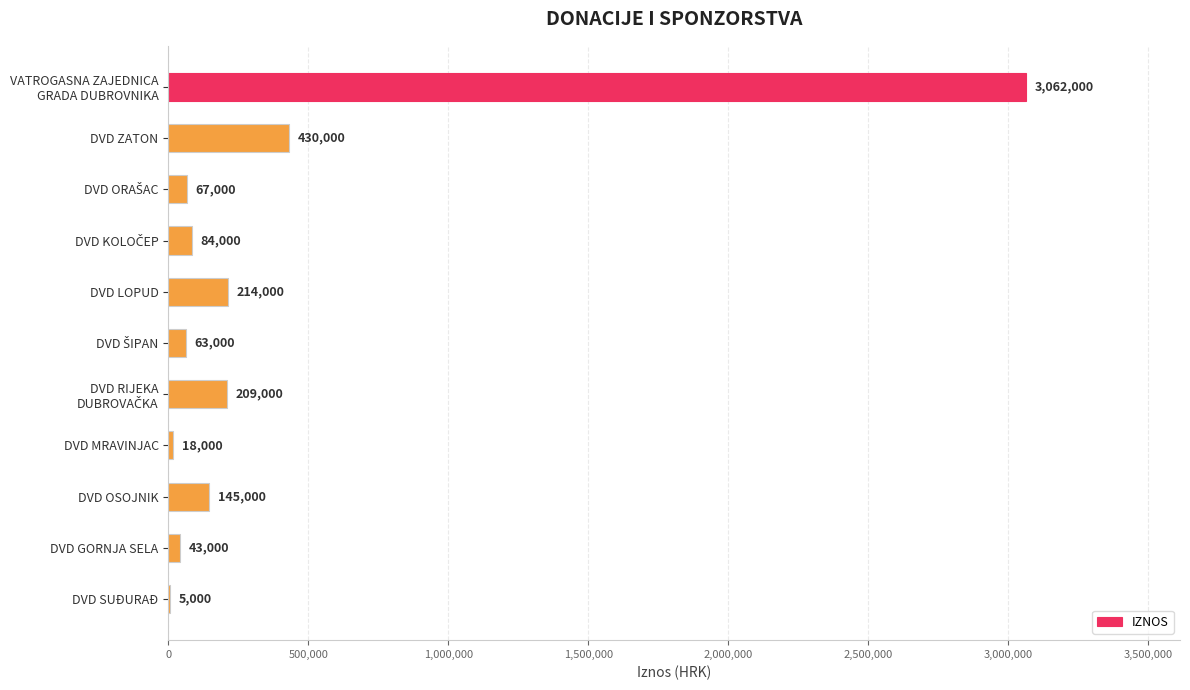

Are the bars horizontal?

Yes